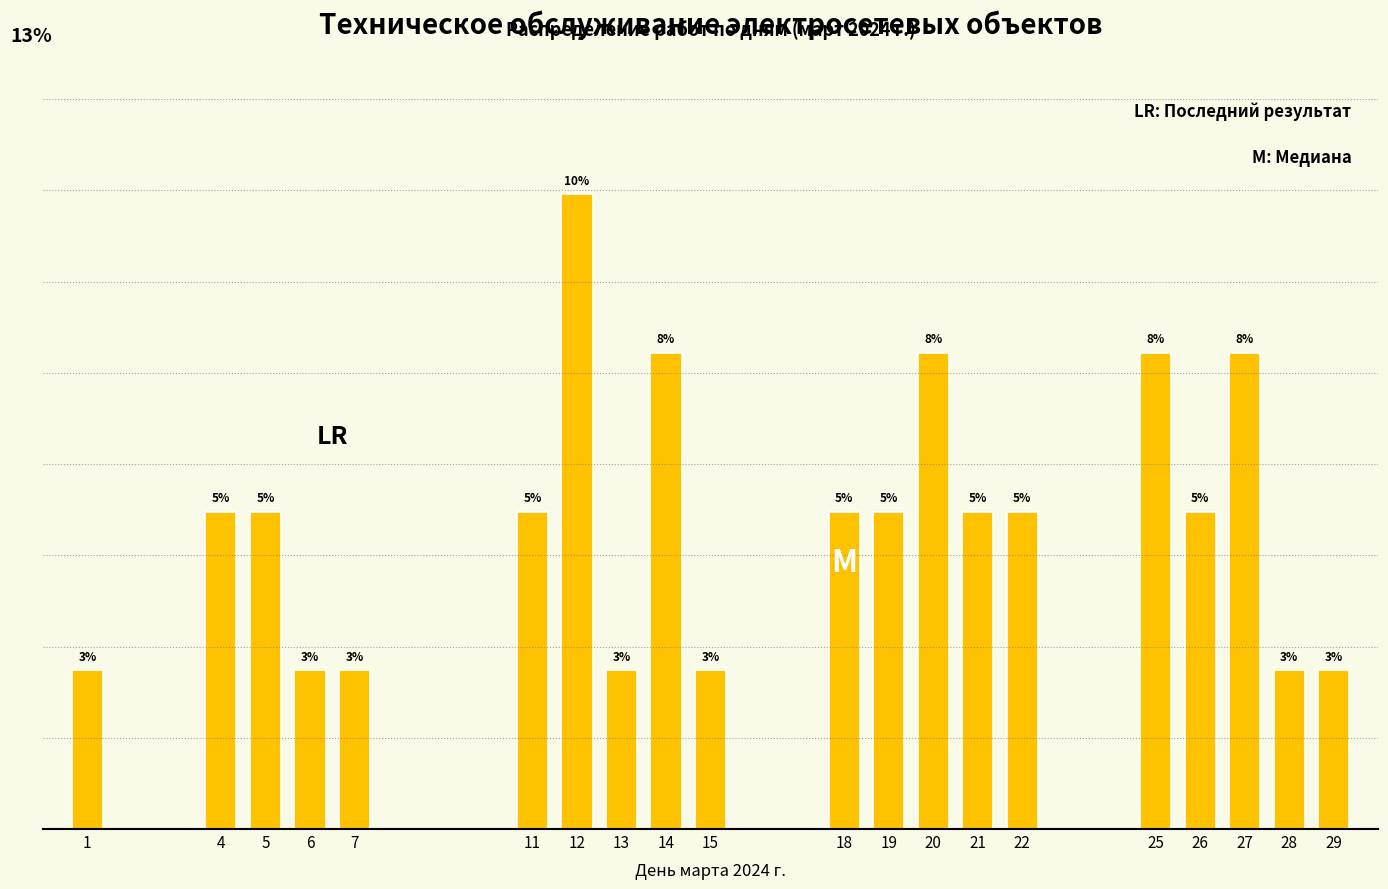

Are the bars horizontal?

No